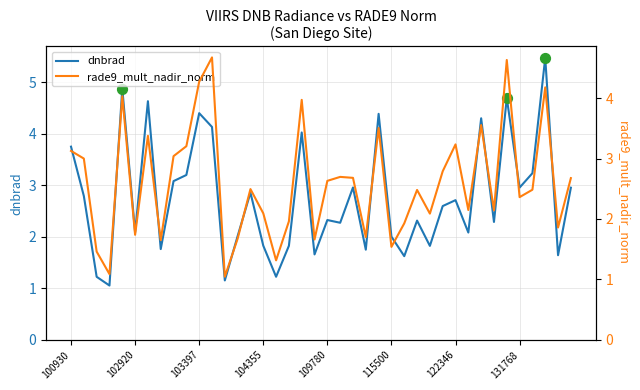

The value of dnbrad at 109780 is 2.3. True or false?

True